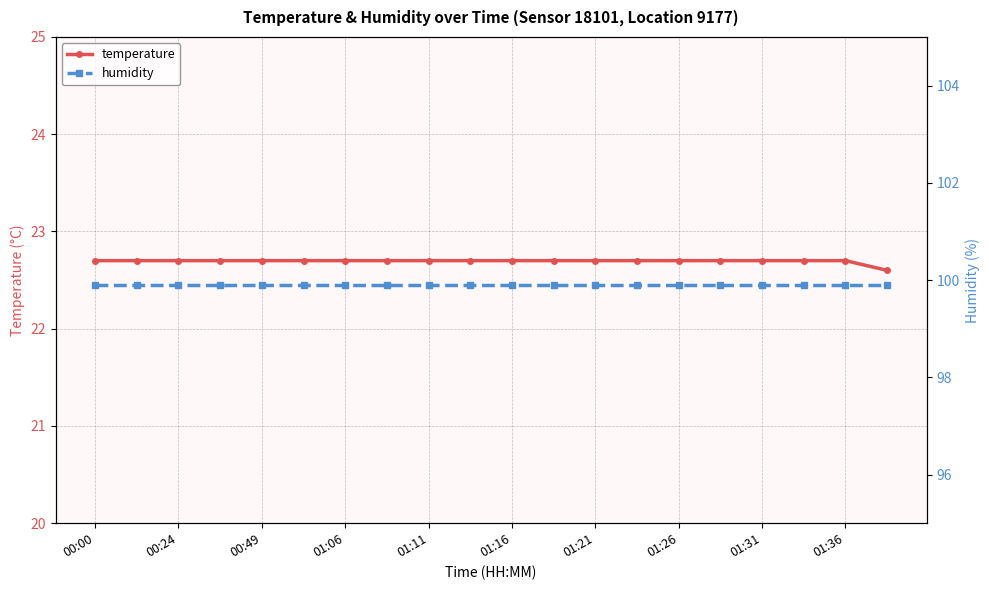

True or false: humidity and temperature intersect in this chart.

False